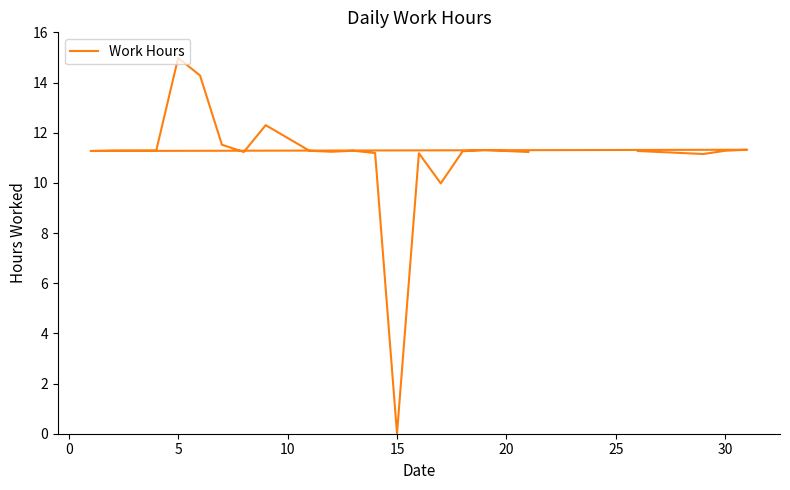

What is the average value?

11.1